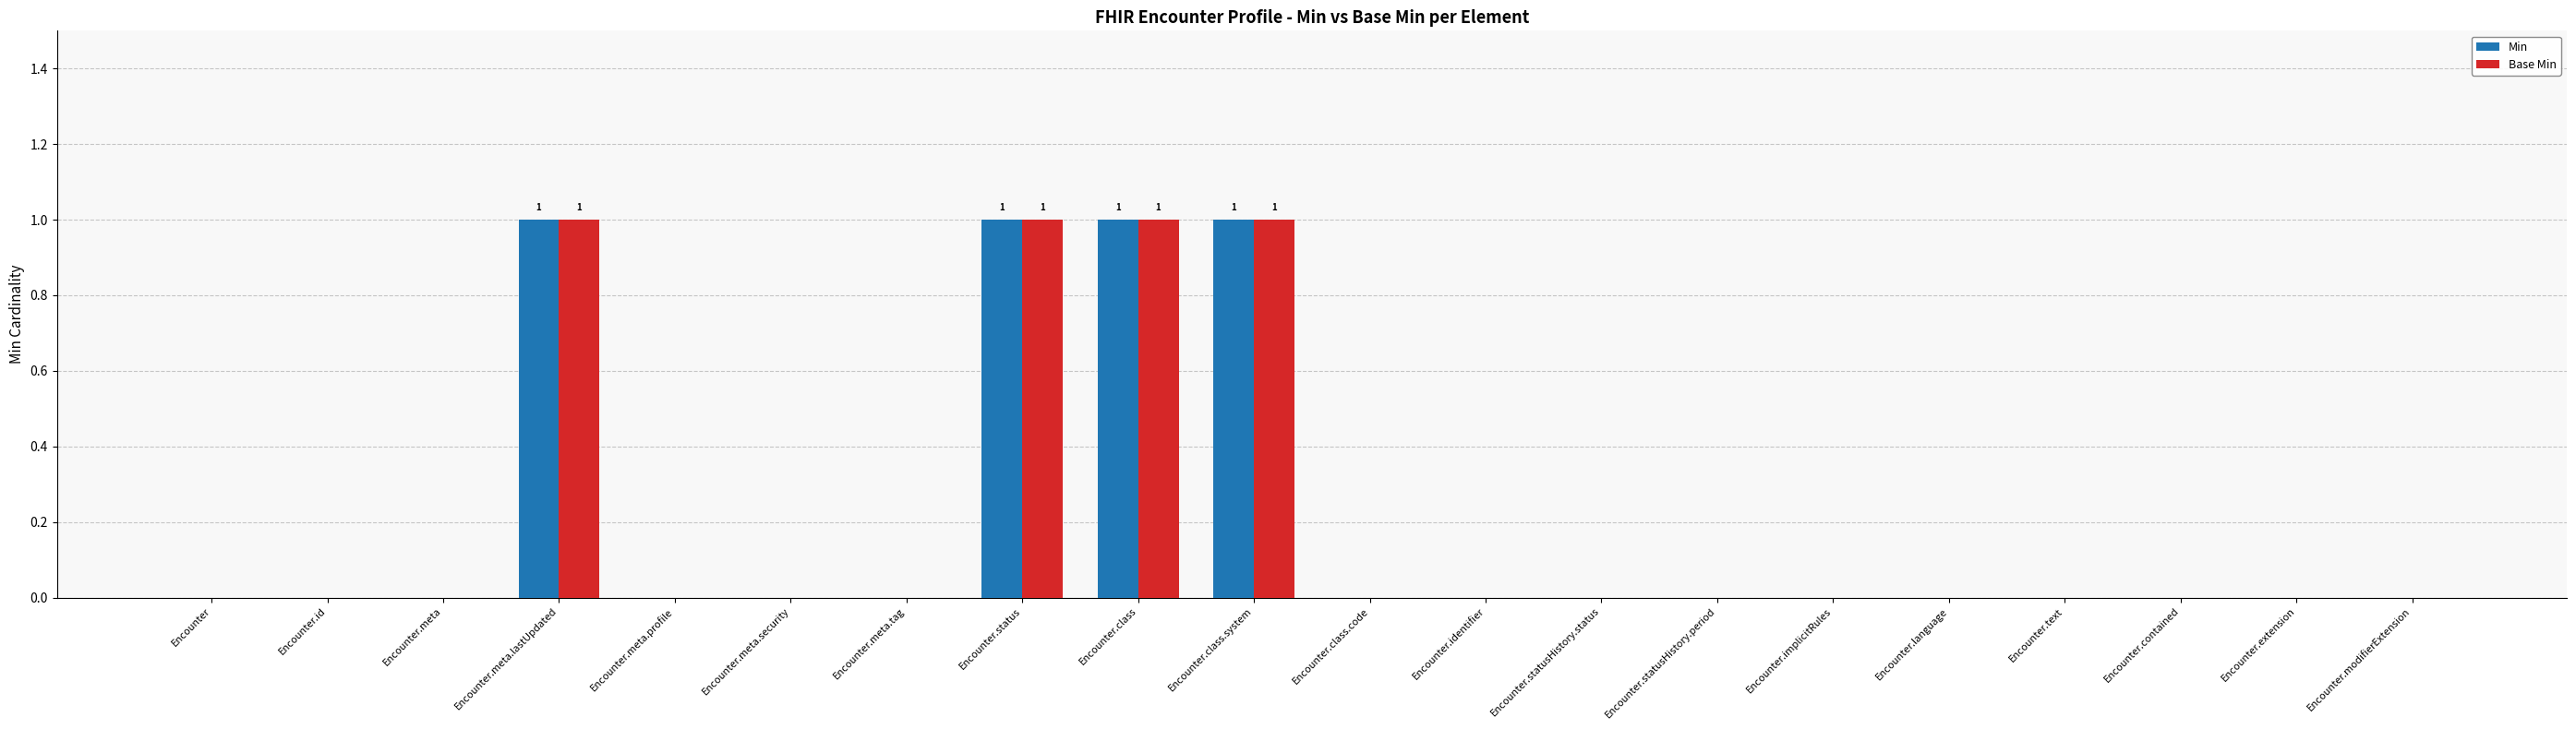

Is the value of Base Min at Encounter.class.system greater than the value of Min at Encounter.statusHistory.period?

Yes